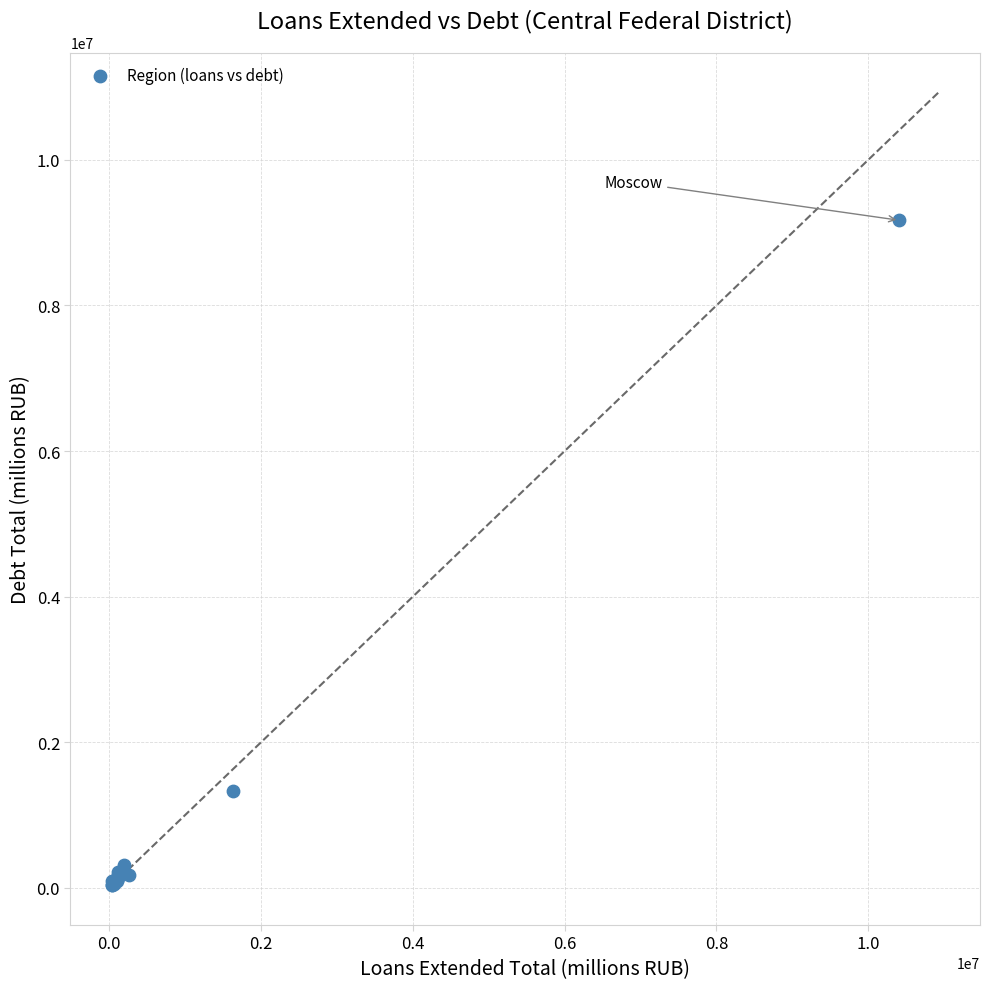

What Y value in the scatter plot is closest to 4606398?

1330813